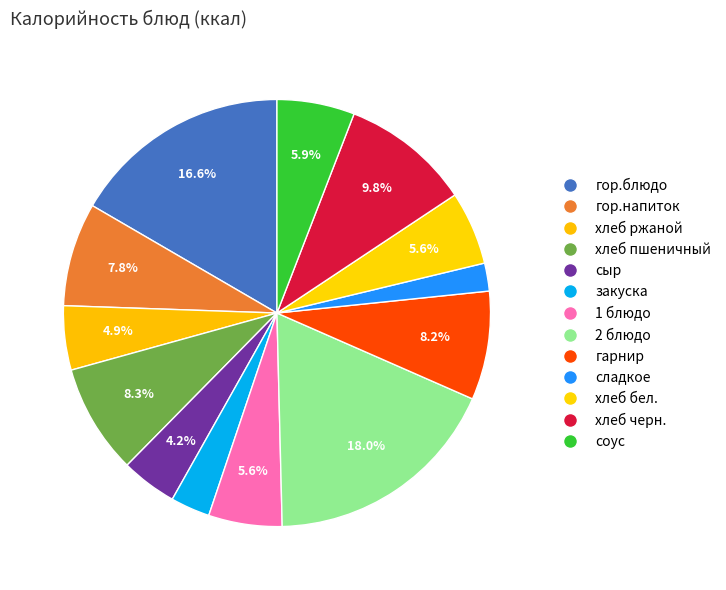

How many slices are in this pie chart?

13